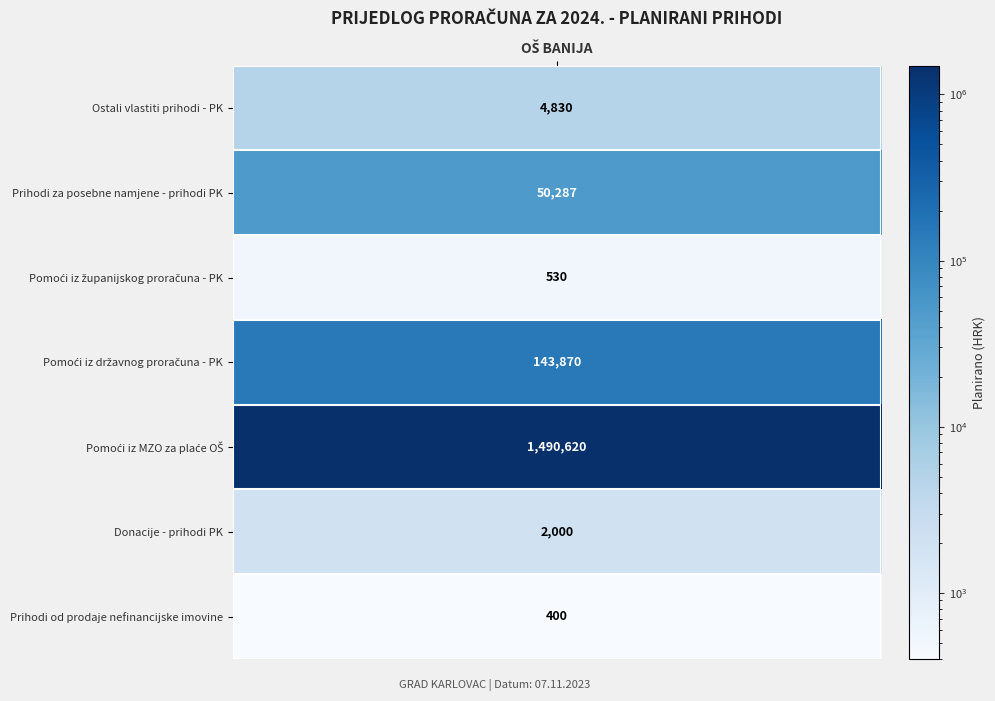

What is the difference between the values at 2 and 6?

130